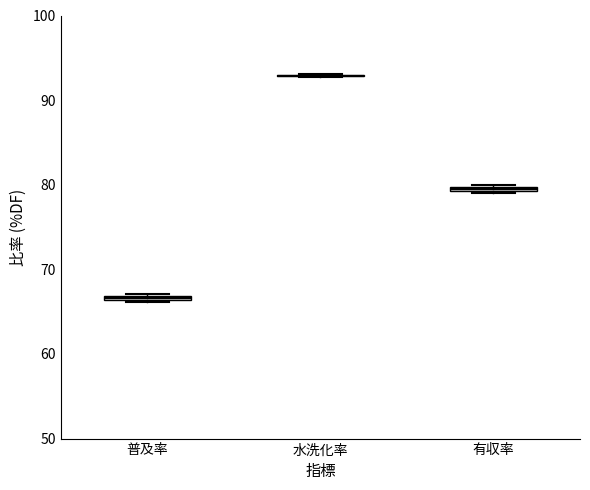

Where is the lower edge of the box for 有収率 on the y-axis? The values are not printed on the chart, so give them approximately, as read against the axis.

79